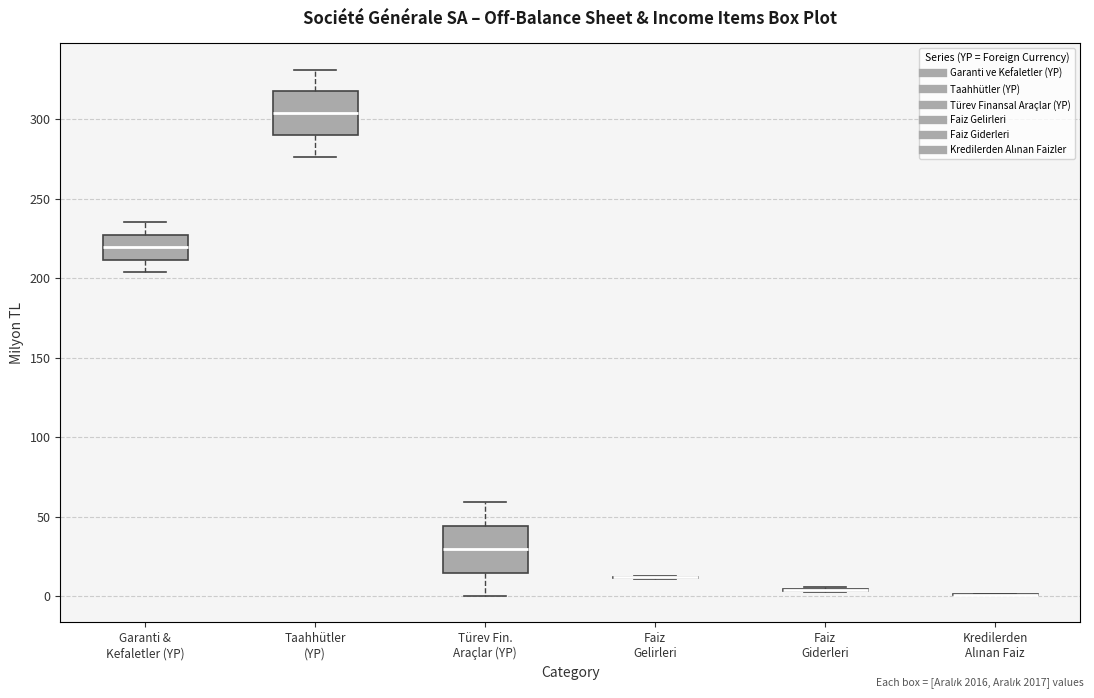

Reading left to right, transcribe this box plot: for each box, give where its median line is, the range the box spans, and where its two whiskers end, as read against the y-axis. The values are not printed on the chart, so give them approximately, as read against the axis.

Garanti & Kefaletler (YP): median 220, box 210 to 225, whiskers 205 to 235
Taahhütler (YP): median 305, box 290 to 315, whiskers 275 to 330
Türev Fin. Araçlar (YP): median 30, box 15 to 45, whiskers 0 to 60
Faiz Gelirleri: box collapsed to a line at 10, whiskers 10 to 15
Faiz Giderleri: box collapsed to a line at 5, whiskers 0 to 5
Kredilerden Alınan Faiz: box collapsed to a line at 0, whiskers 0 to 0